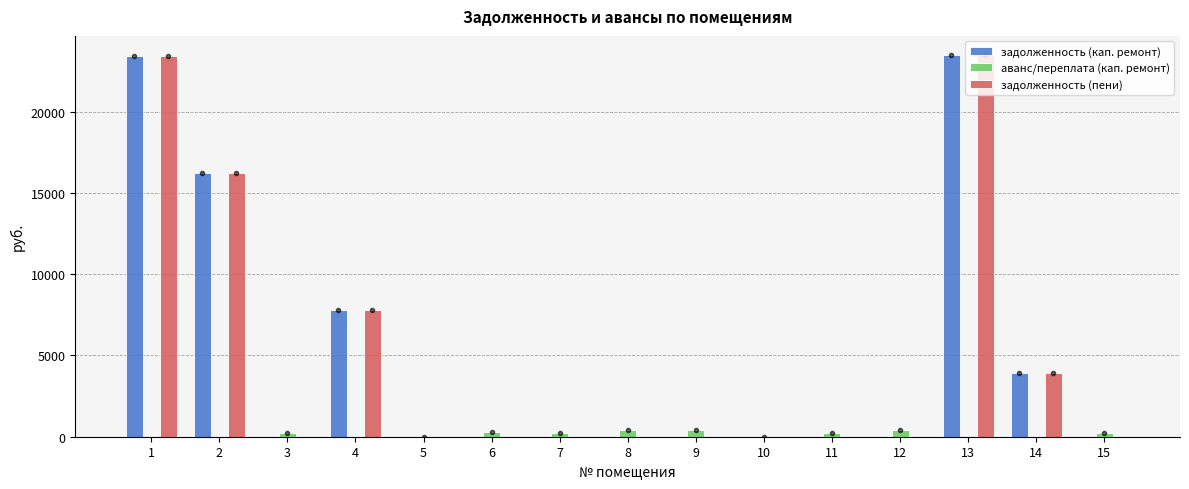

What is the difference between the задолженность (пени) values at 13 and 11?

23499.7